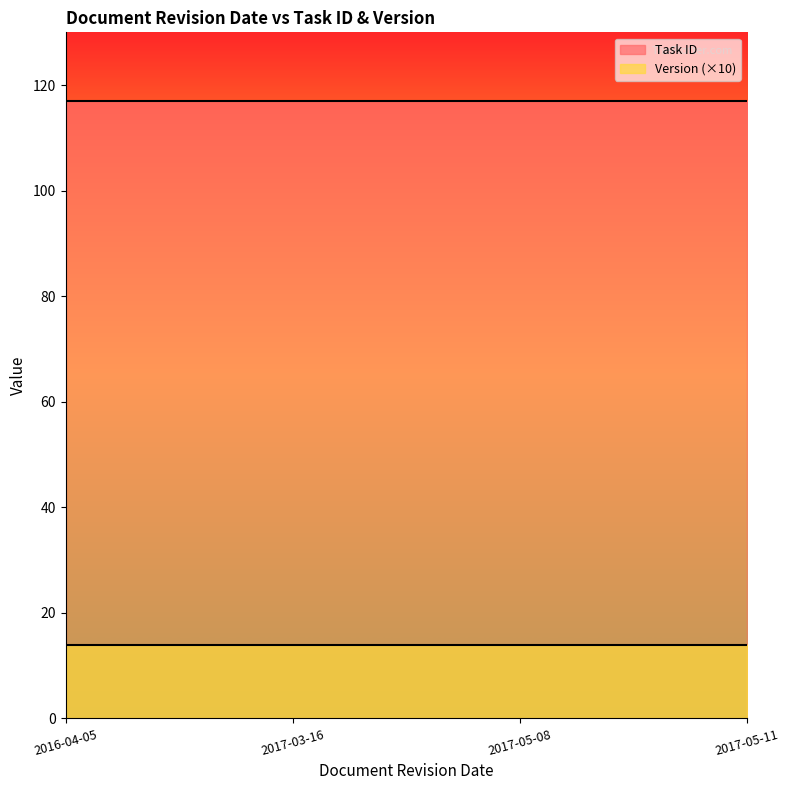

Between 2016-04-05 and 2017-05-08, which is larger?

2016-04-05